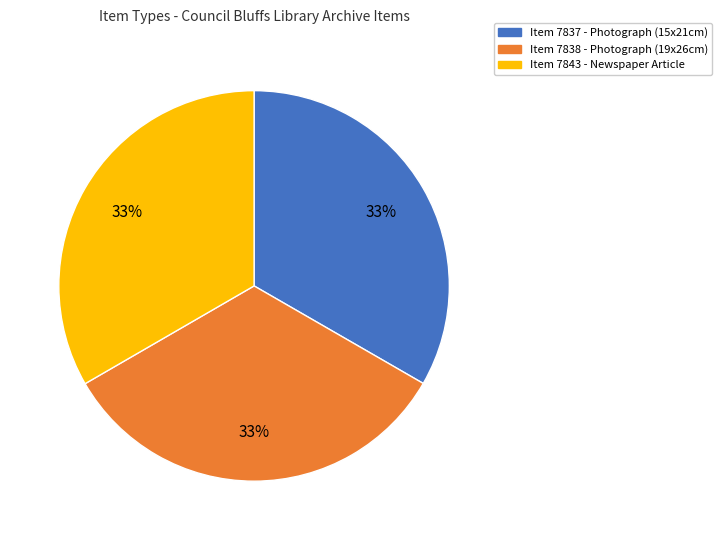

To the nearest percent, what is the average slice percentage?

33%